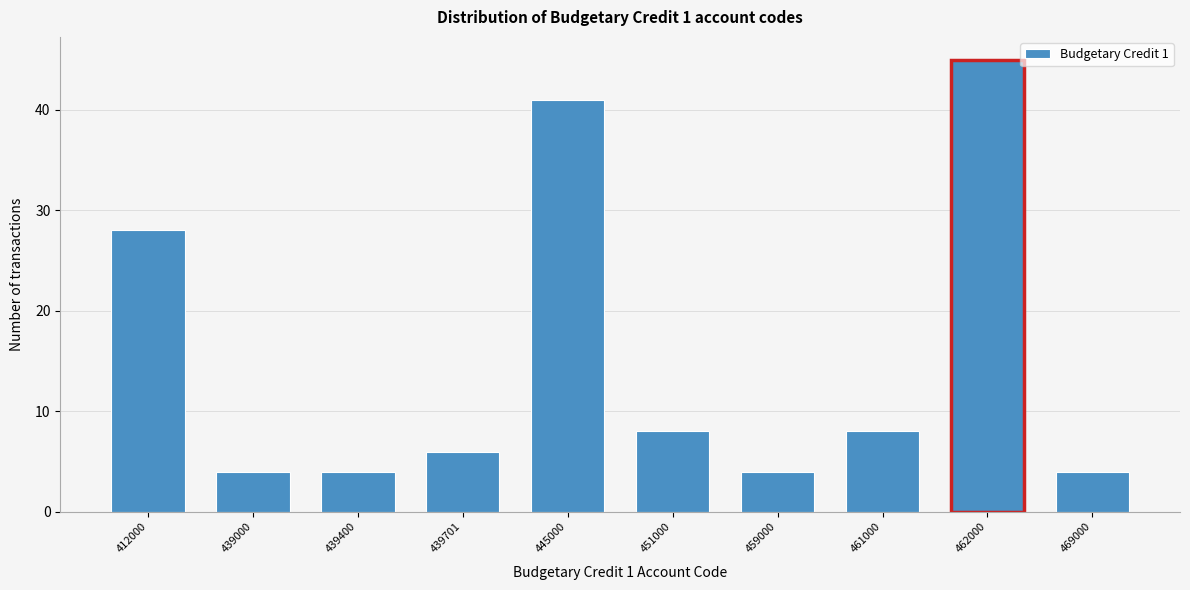

Reading right to left, transcribe all the data shown in this chart.

4	45	8	4	8	41	6	4	4	28